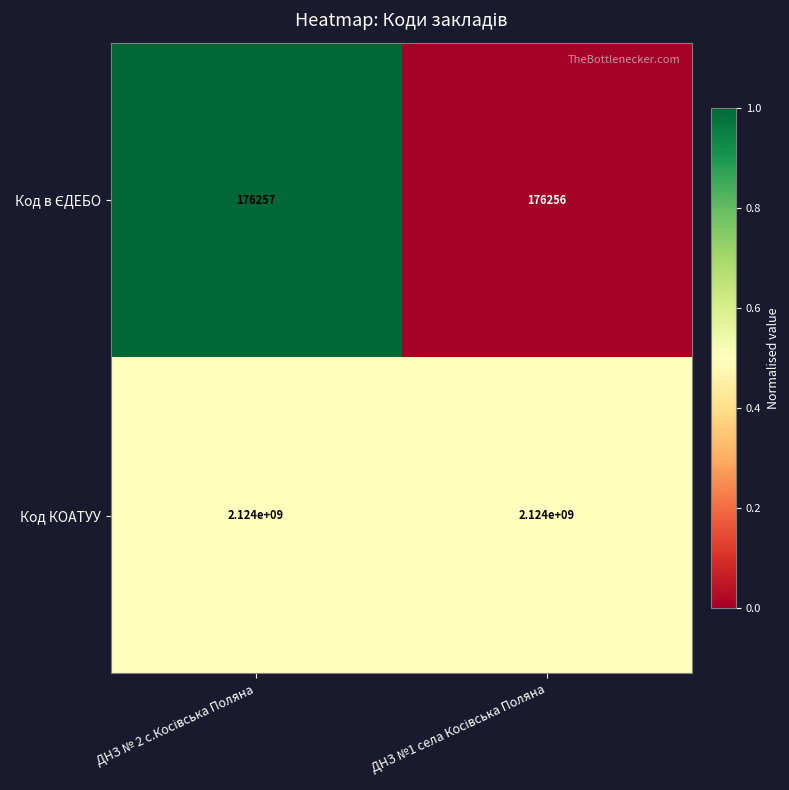

What is the average value of the Код КОАТУУ series?

2124000000